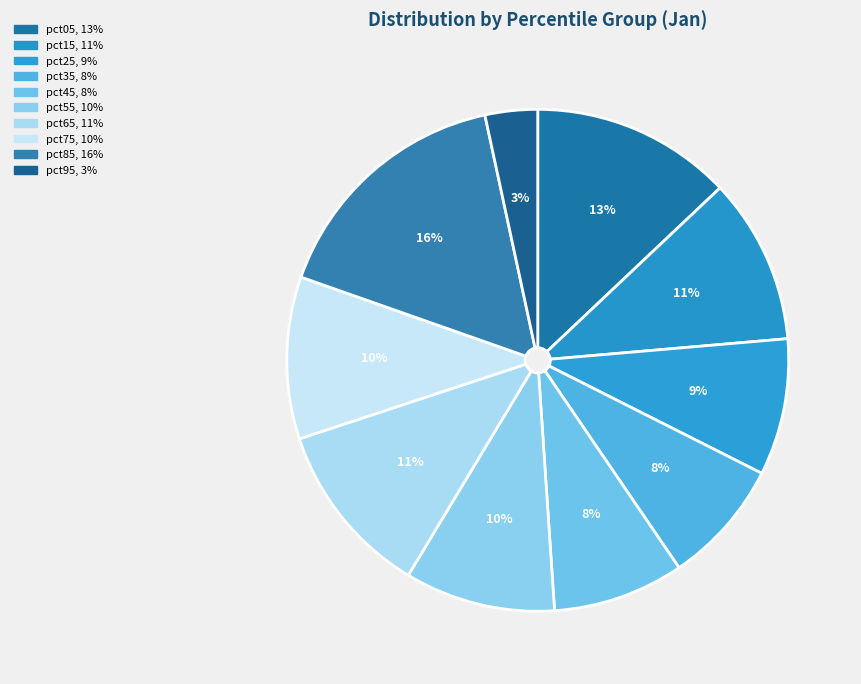

What is the smallest slice in the pie chart?

pct95